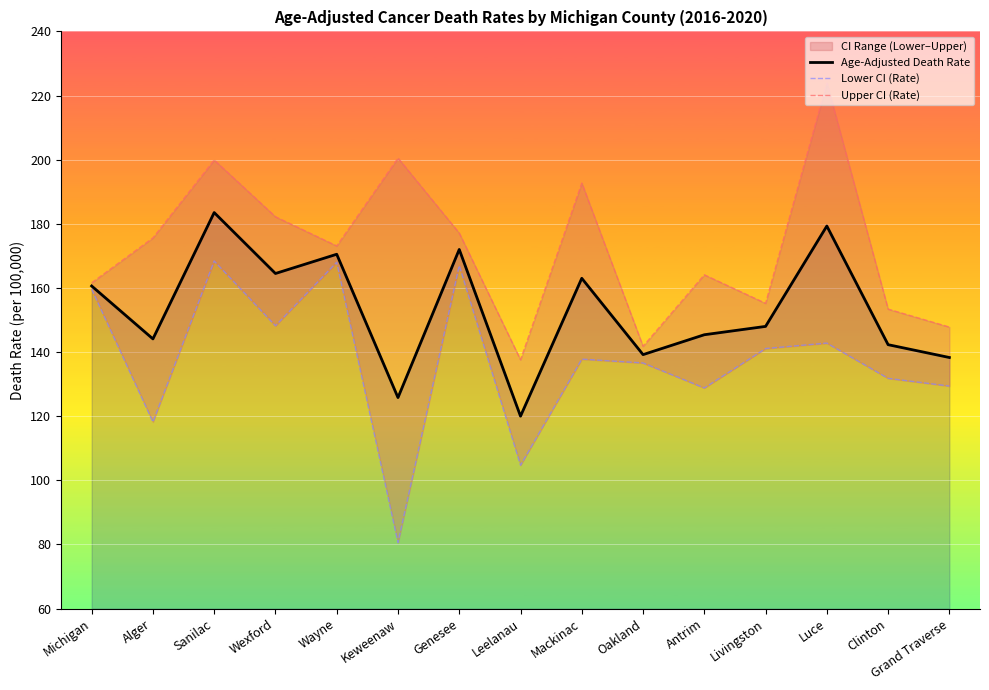

Rank the series at Alger from highest to lowest value.

Upper CI (Rate), Age-Adjusted Death Rate, Lower CI (Rate)